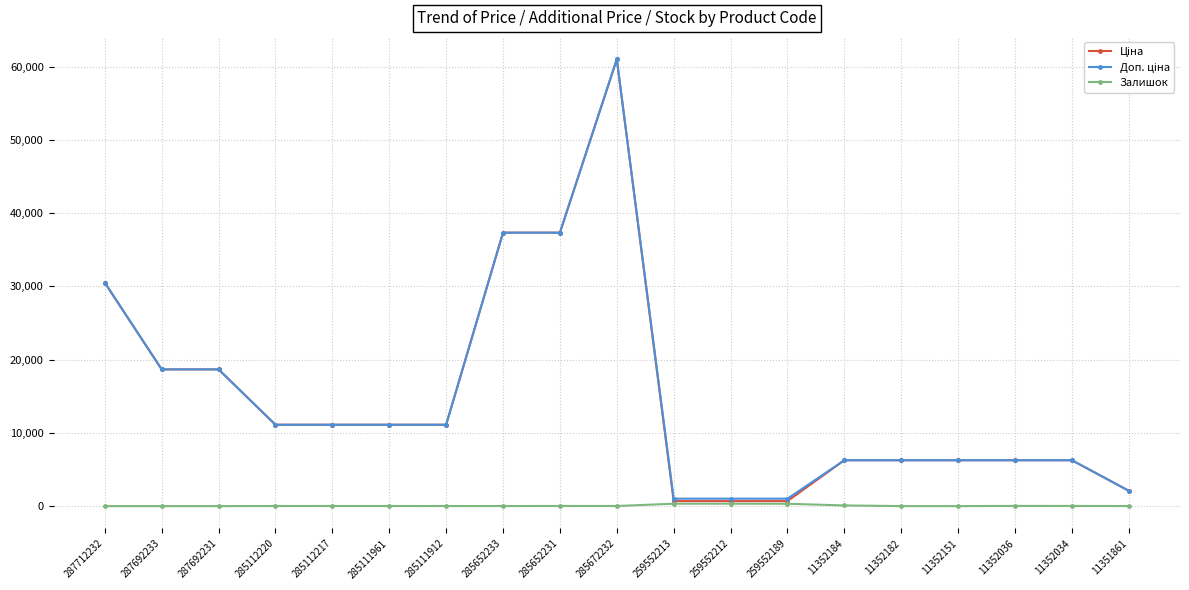

At which category does the chart reach its peak across all series?

285672232